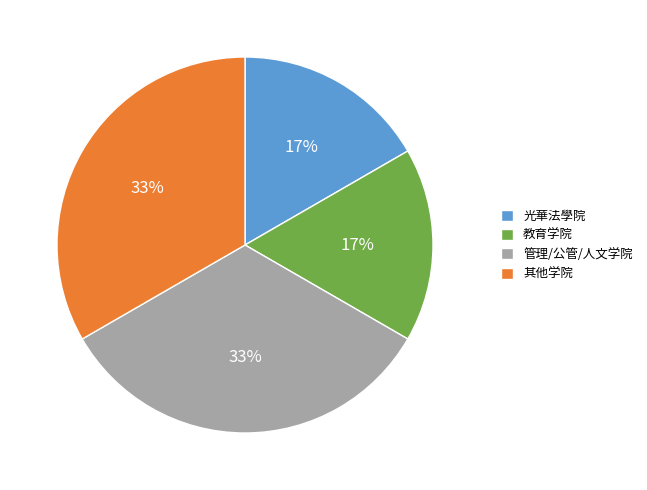

What is the ratio of the value at 管理/公管/人文学院 to the value at 其他学院?

1.0